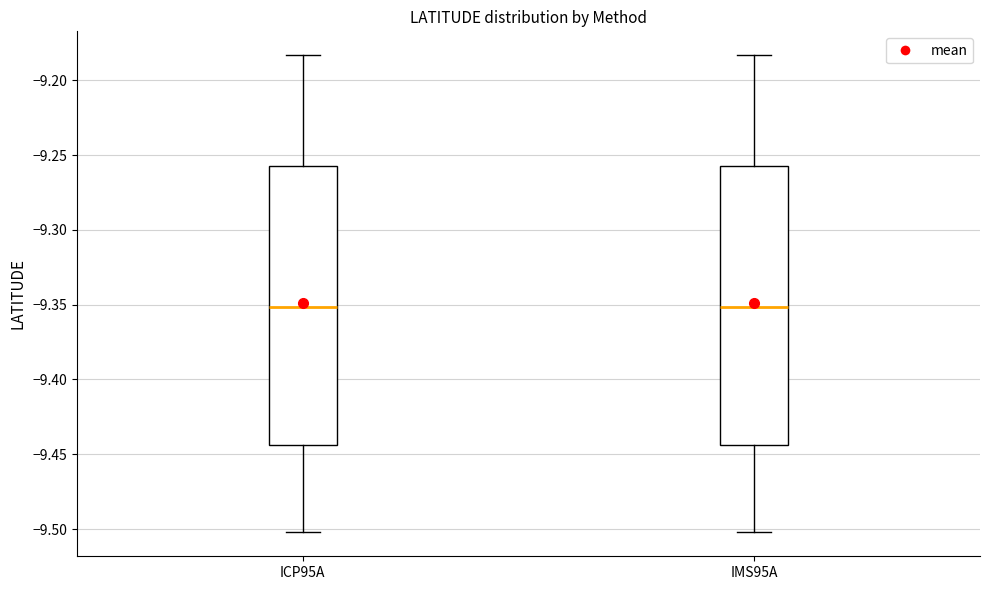

Where does the median line of the box for IMS95A sit on the y-axis? The values are not printed on the chart, so give them approximately, as read against the axis.

-9.350